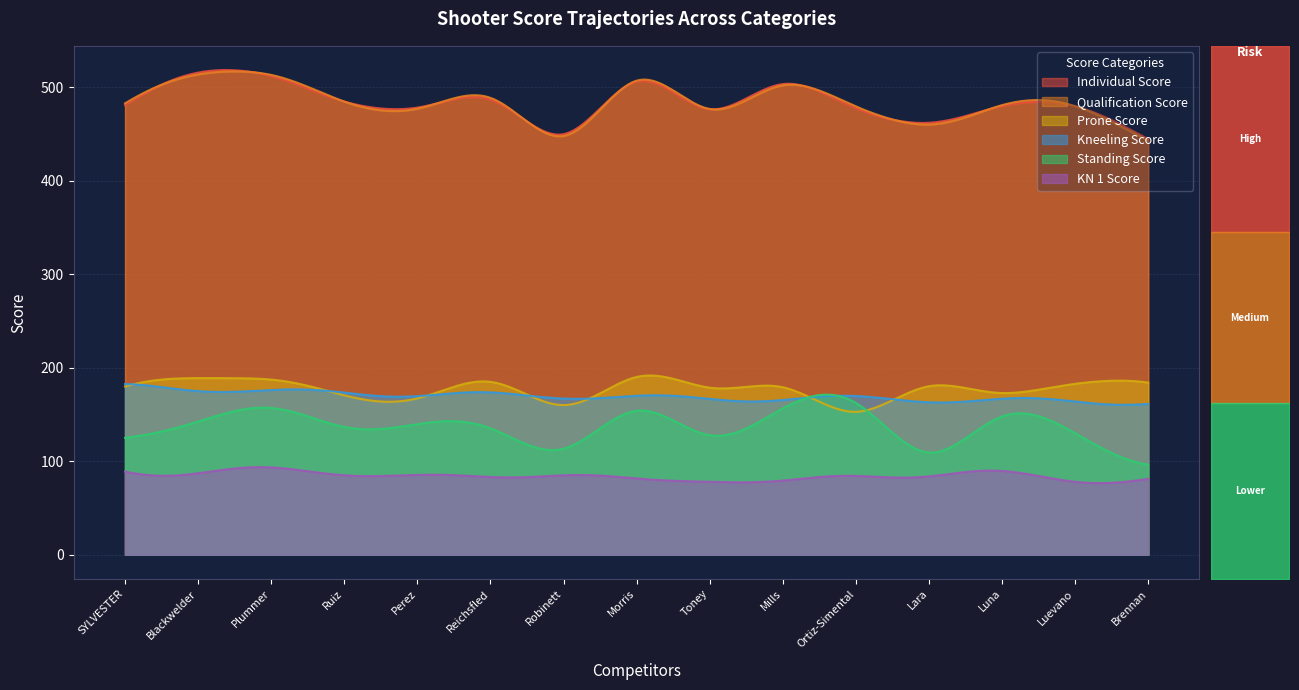

The Kneeling Score series shows 167 at Mills. True or false?

True